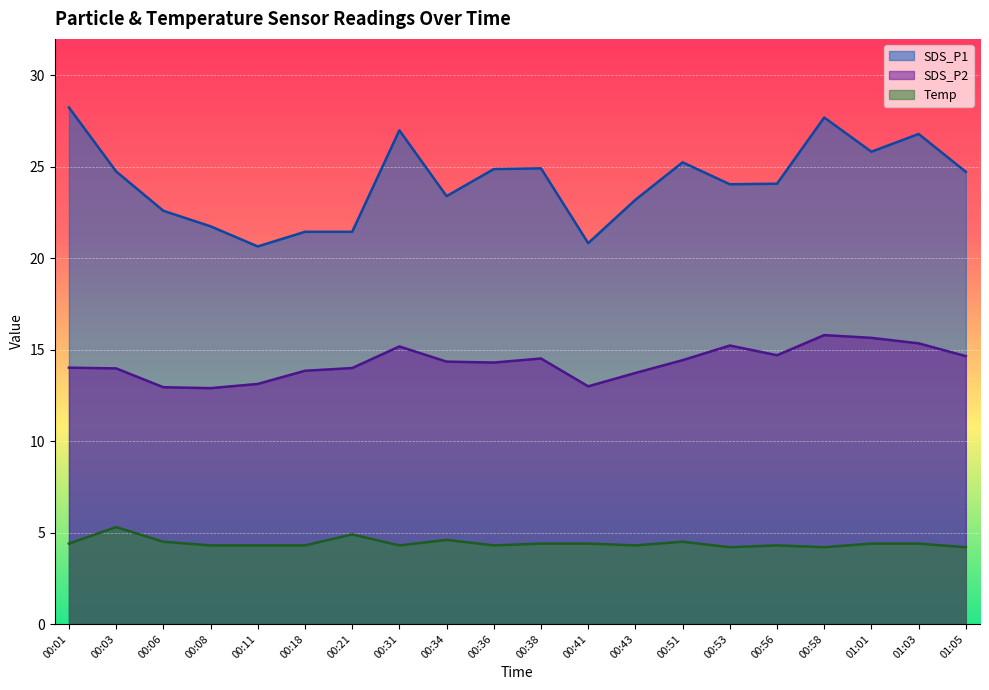

True or false: SDS_P2 has more than 0 points higher than both neighbors.

True